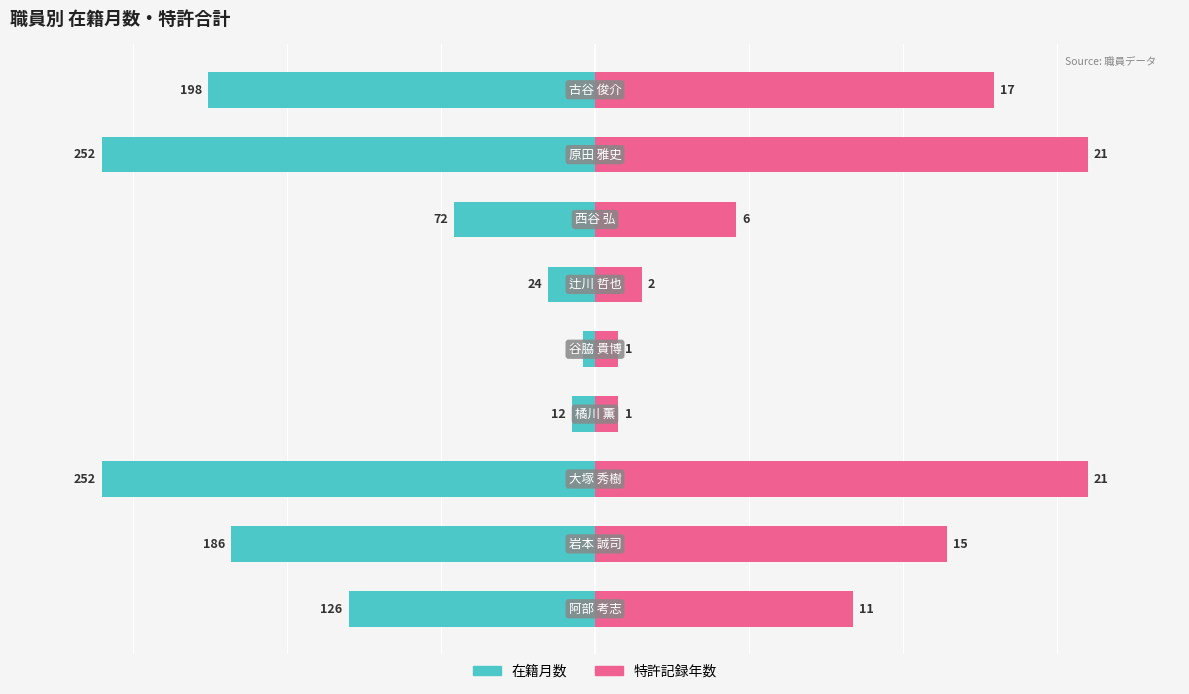

What are all the series names shown in the legend?

在籍月数, 特許記録年数